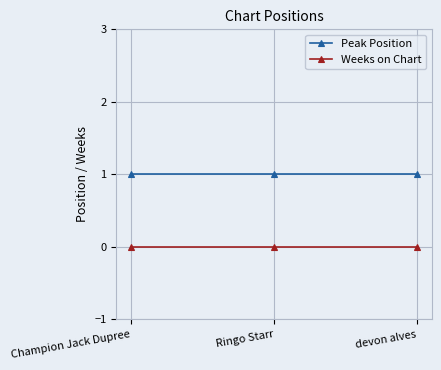

What is the label of the 1st point from the left?

Champion Jack Dupree